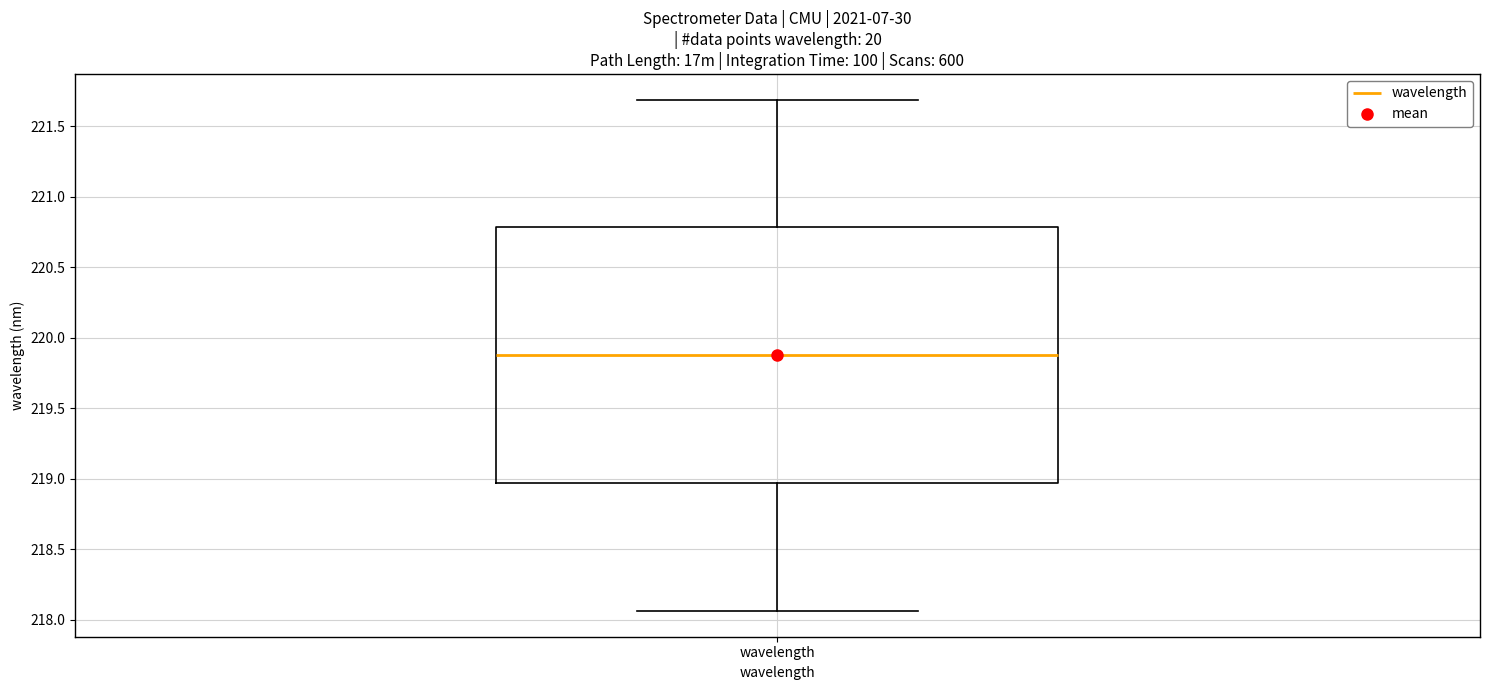

Where is the lower edge of the box for wavelength on the y-axis? The values are not printed on the chart, so give them approximately, as read against the axis.

218.95